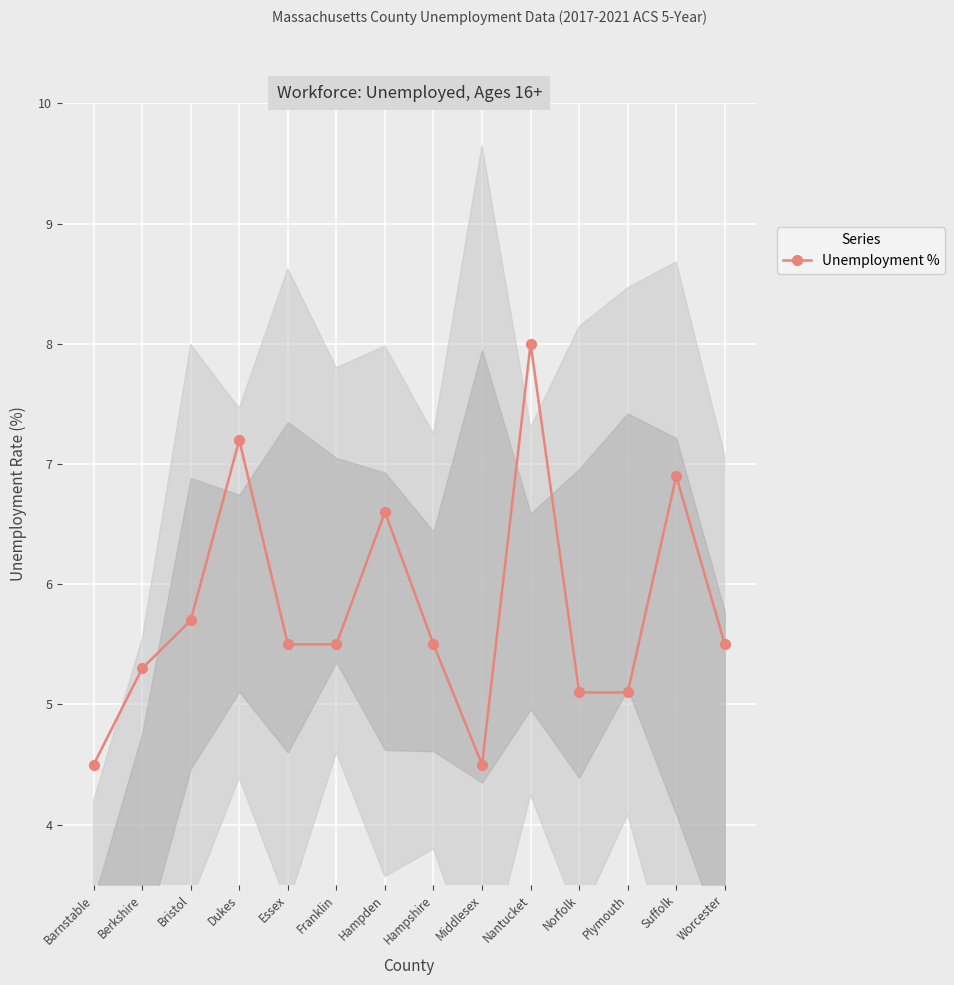

At which label is the value closest to 6?

Bristol